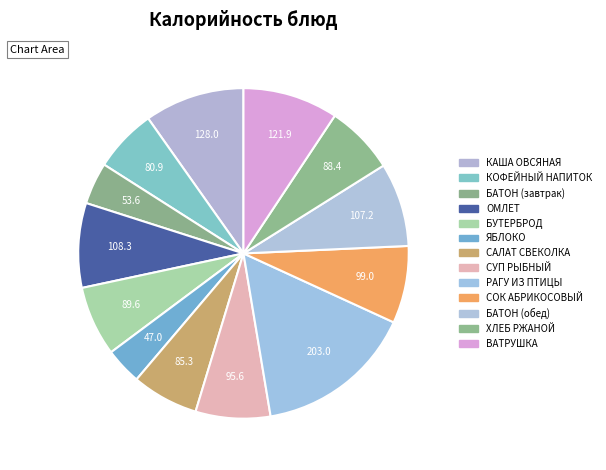

Count the number of slices in the pie.

13